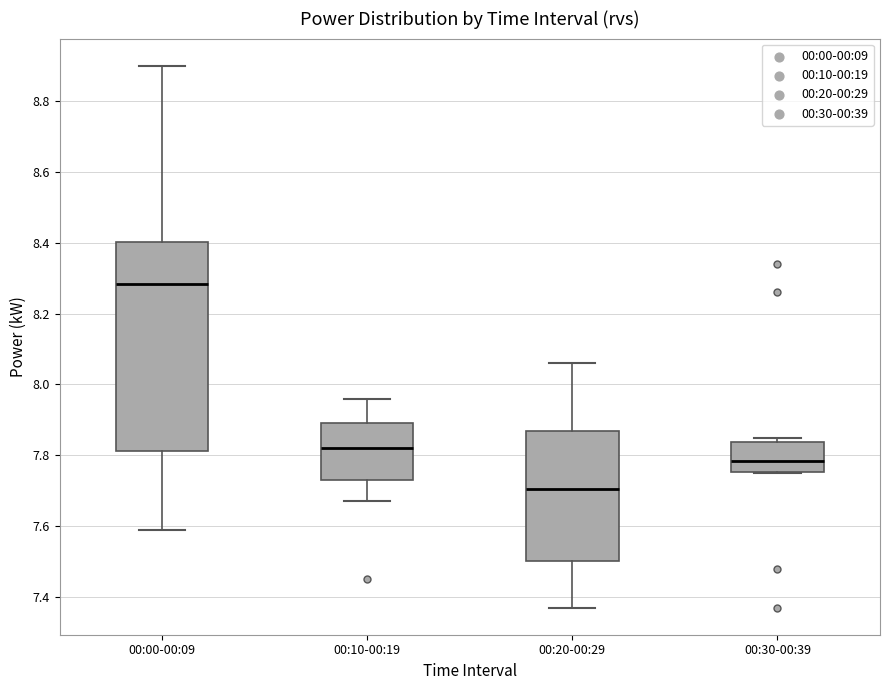

Reading left to right, read every box against the y-axis: the position of its median line, the range the box covers, and the ends of its whiskers. The values are not printed on the chart, so give them approximately, as read against the axis.

00:00-00:09: median 8.28, box 7.82 to 8.40, whiskers 7.60 to 8.90
00:10-00:19: median 7.82, box 7.74 to 7.90, whiskers 7.68 to 7.96
00:20-00:29: median 7.70, box 7.50 to 7.88, whiskers 7.38 to 8.06
00:30-00:39: median 7.78, box 7.76 to 7.84, whiskers 7.76 to 7.86